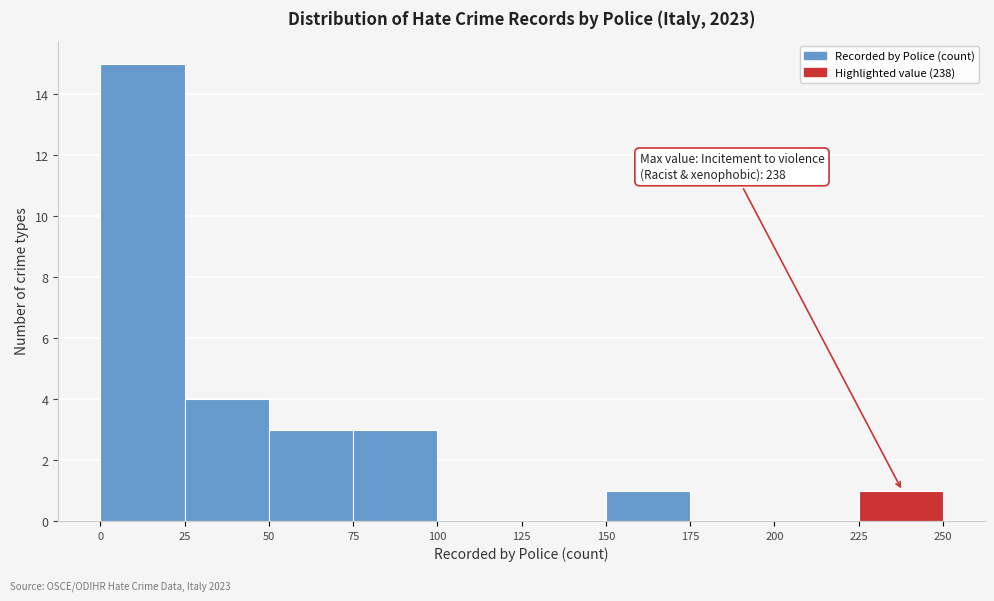

Over which range of the x-axis is the bar tallest?

0 to 25